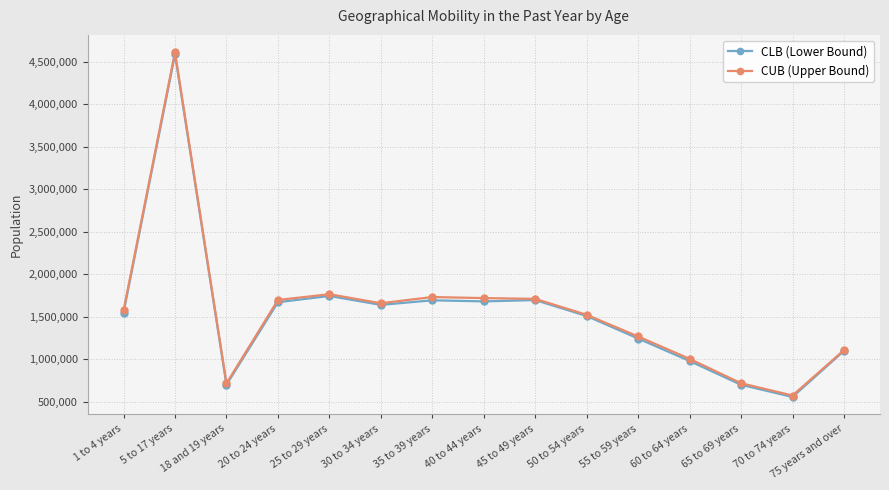

Which category has the lowest value across all series?

70 to 74 years